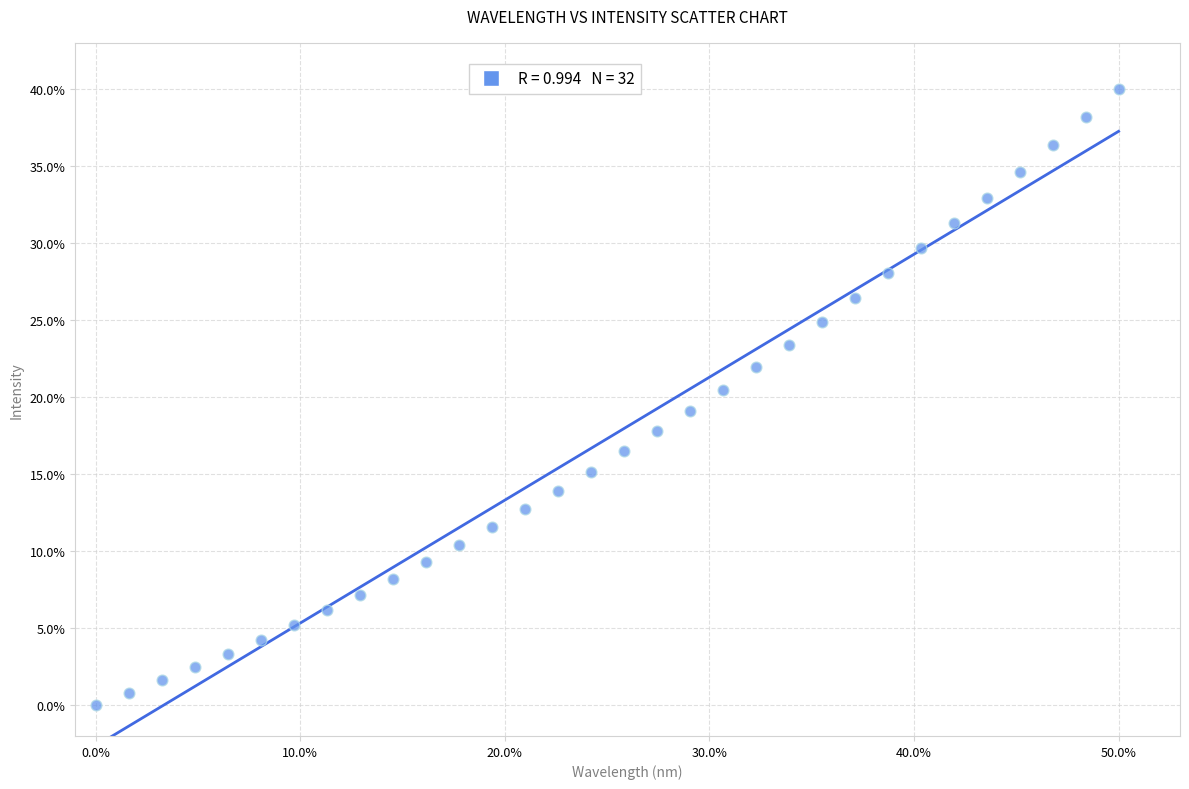

What is the range of Y values (max minus min)?

40.0